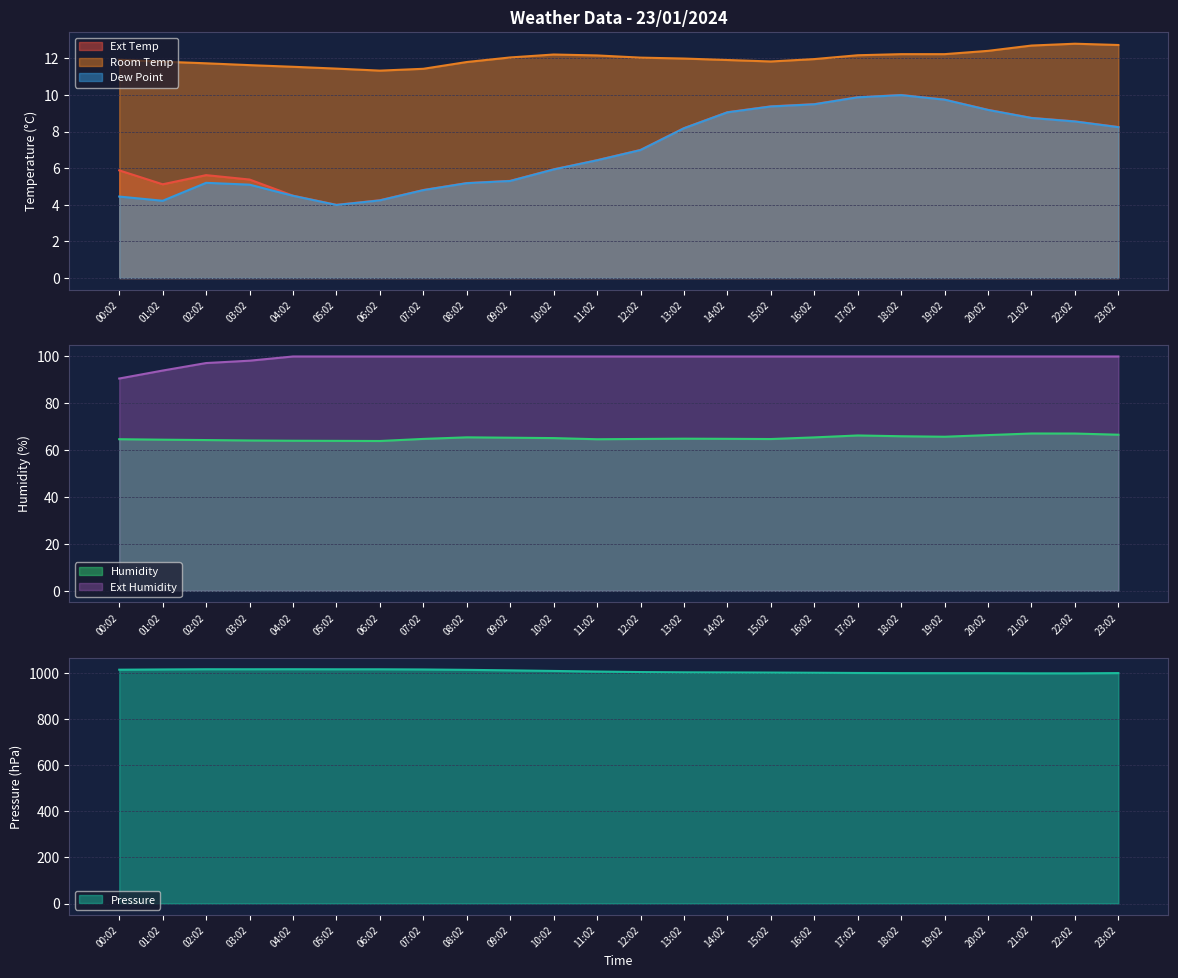

Between 13:02 and 23:02, which series saw the biggest shift?

Room Temp